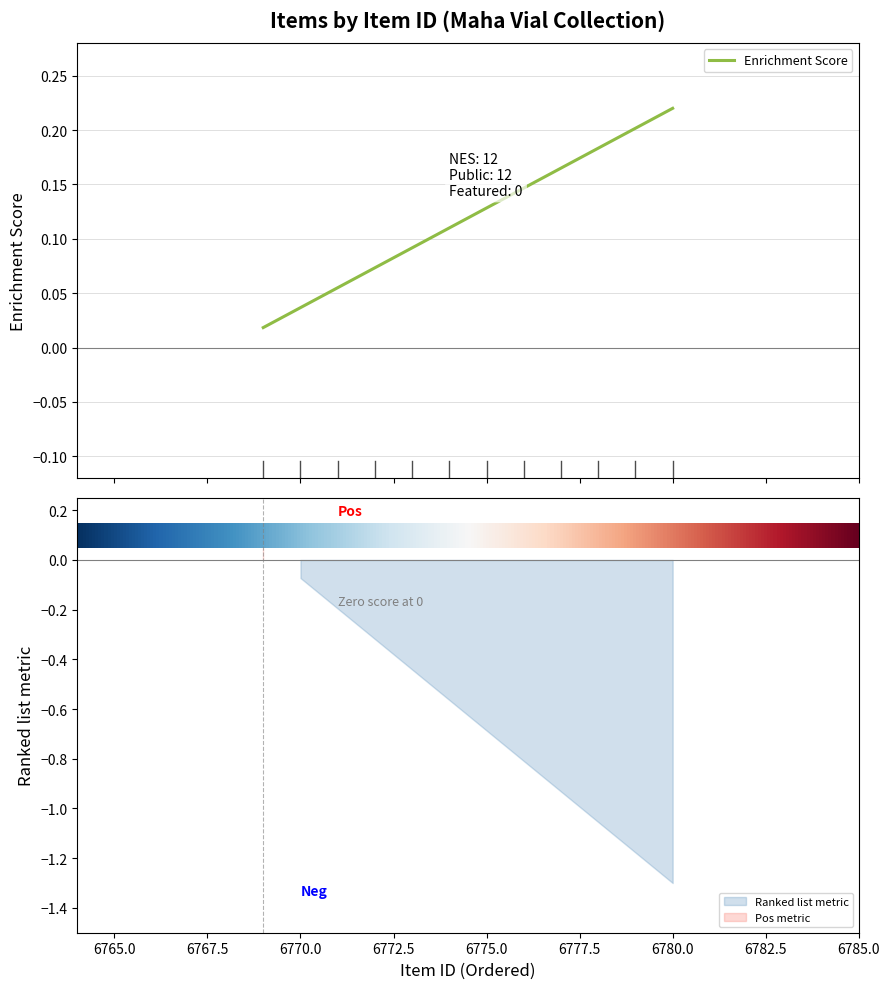

Reading left to right, extract all data points from this chart.

Item Count per Year: 6780=1	6779=1	6778=1	6777=1	6776=1	6775=1	6774=1	6773=1	6772=1	6771=1	6770=1	6769=1
public: 6780=1	6779=1	6778=1	6777=1	6776=1	6775=1	6774=1	6773=1	6772=1	6771=1	6770=1	6769=1
featured: 6780=0	6779=0	6778=0	6777=0	6776=0	6775=0	6774=0	6773=0	6772=0	6771=0	6770=0	6769=0